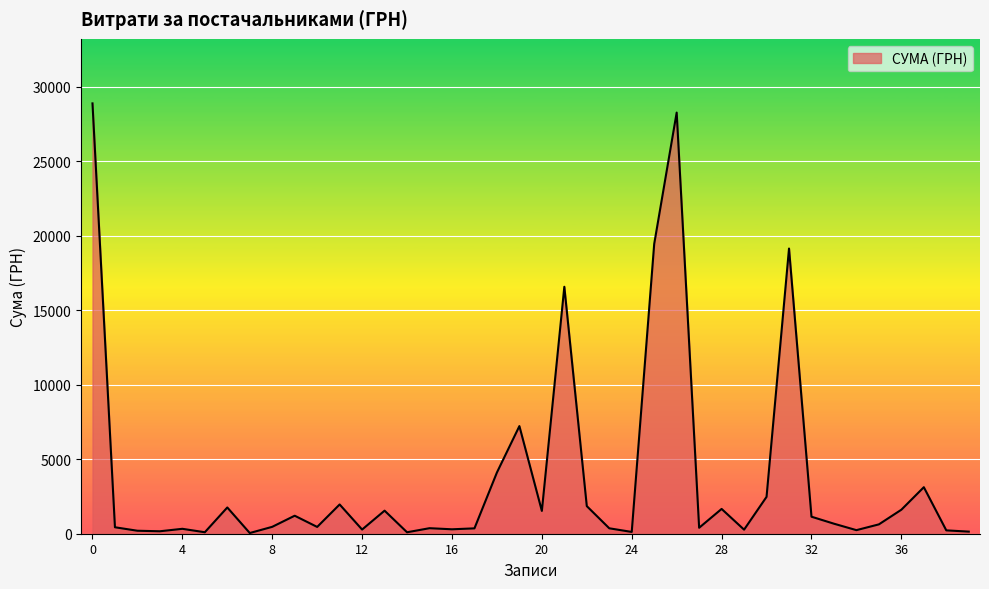

What is the difference between the maximum and minimum values?

28850.8